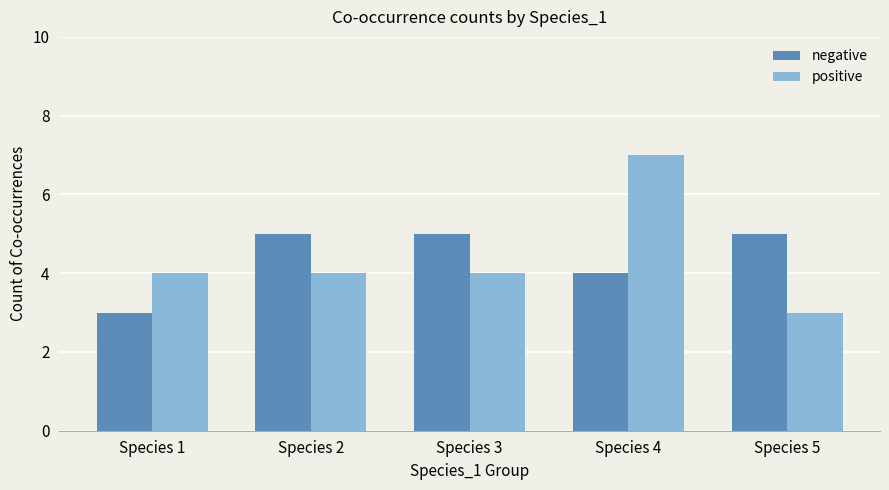

The positive series shows 1 at Species 1. True or false?

False